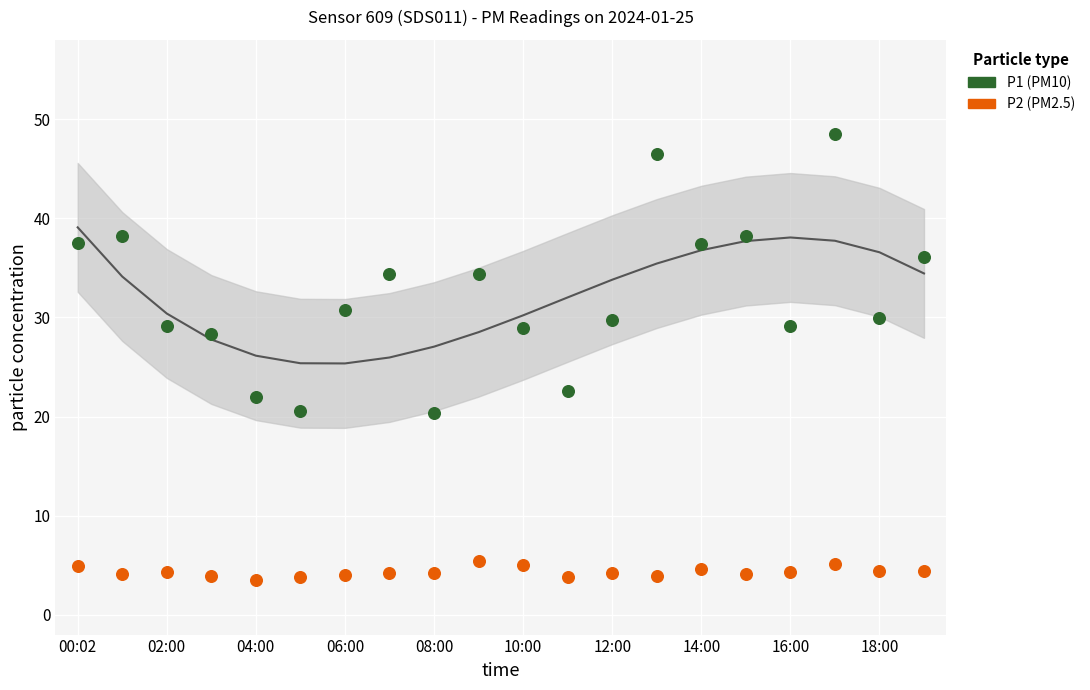

Across all data points, what is the range of Y values (max minus min)?

45.0